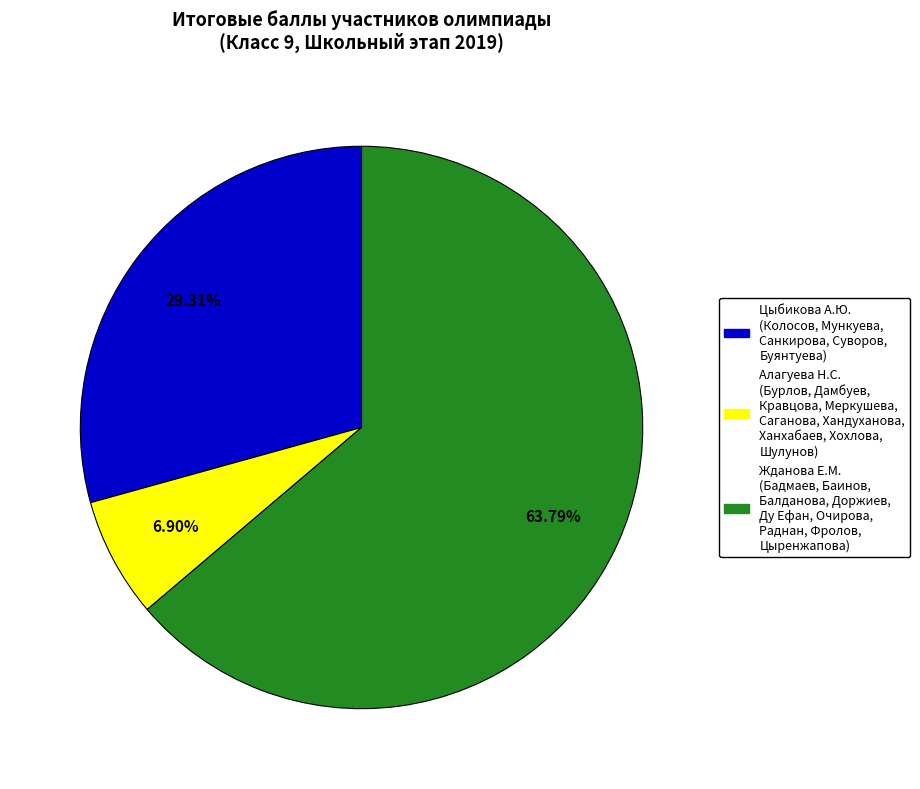

Is there a majority slice in this chart?

Yes